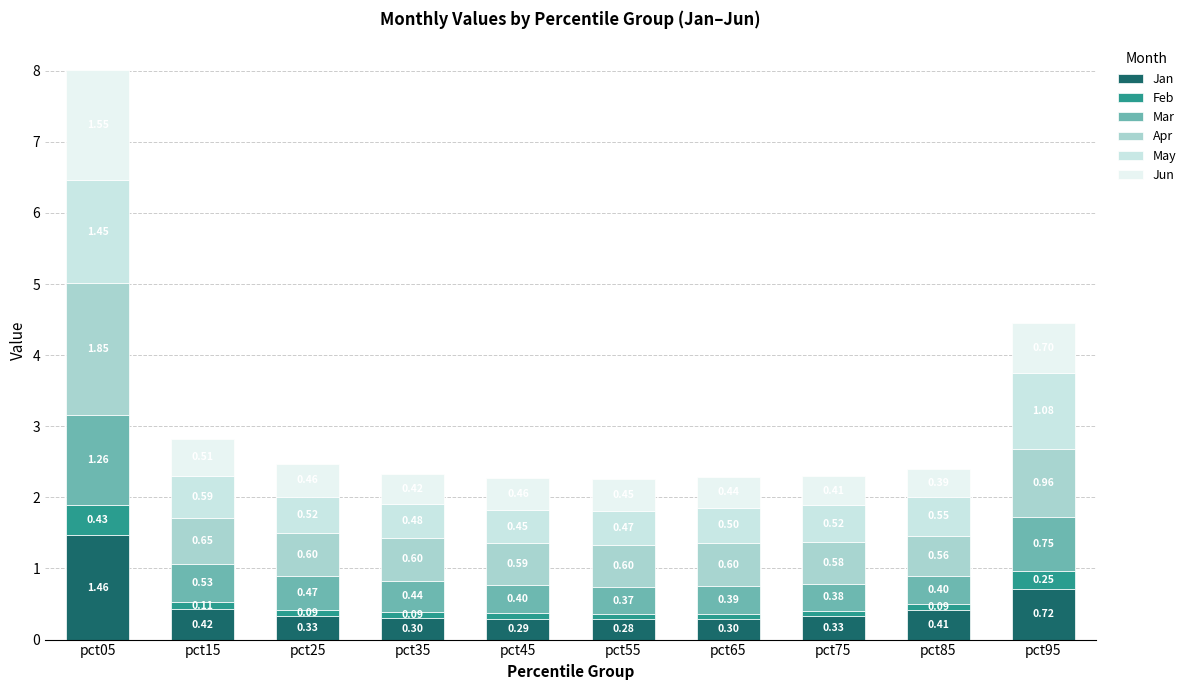

At how many categories does at least one series exceed 0?

10